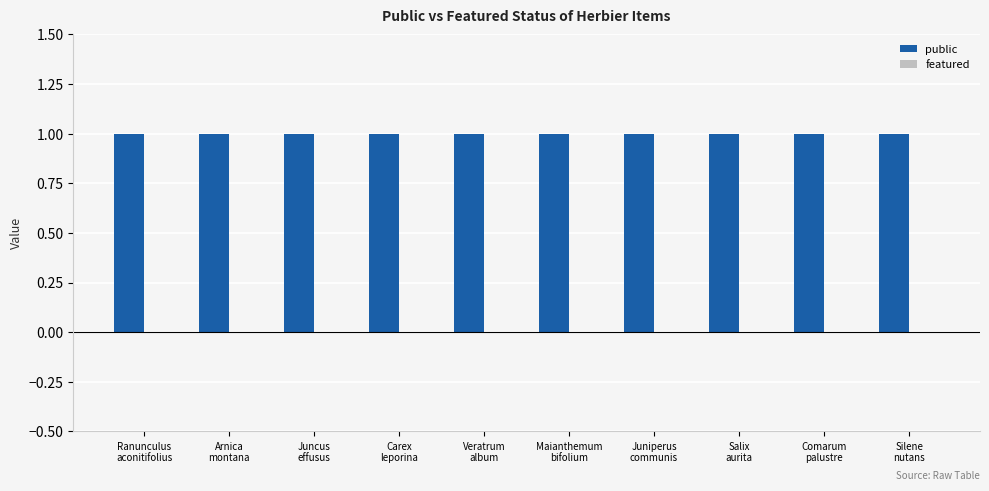

What are all the series names shown in the legend?

public, featured